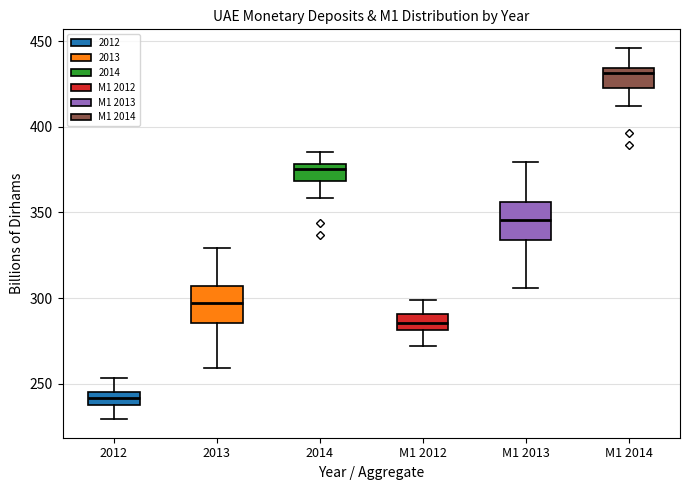

Where does the lower whisker of the box for M1 2013 end on the y-axis? The values are not printed on the chart, so give them approximately, as read against the axis.

305